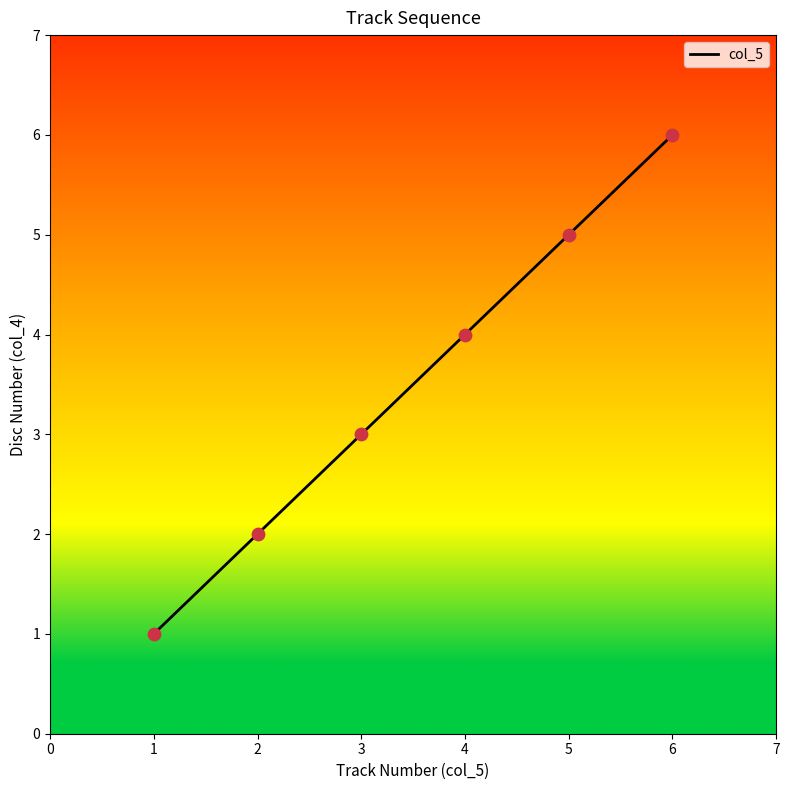

What is the change in value from 3 to 5?

+2